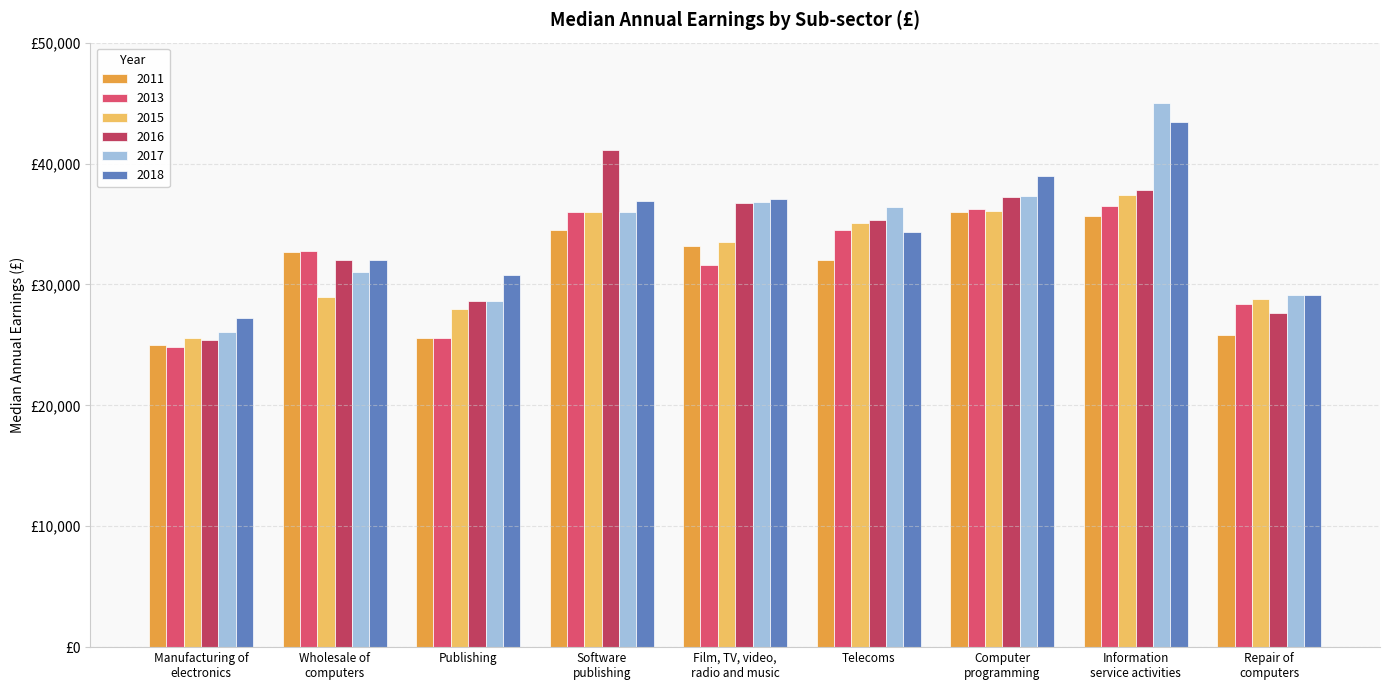

Does the chart contain any negative values?

No